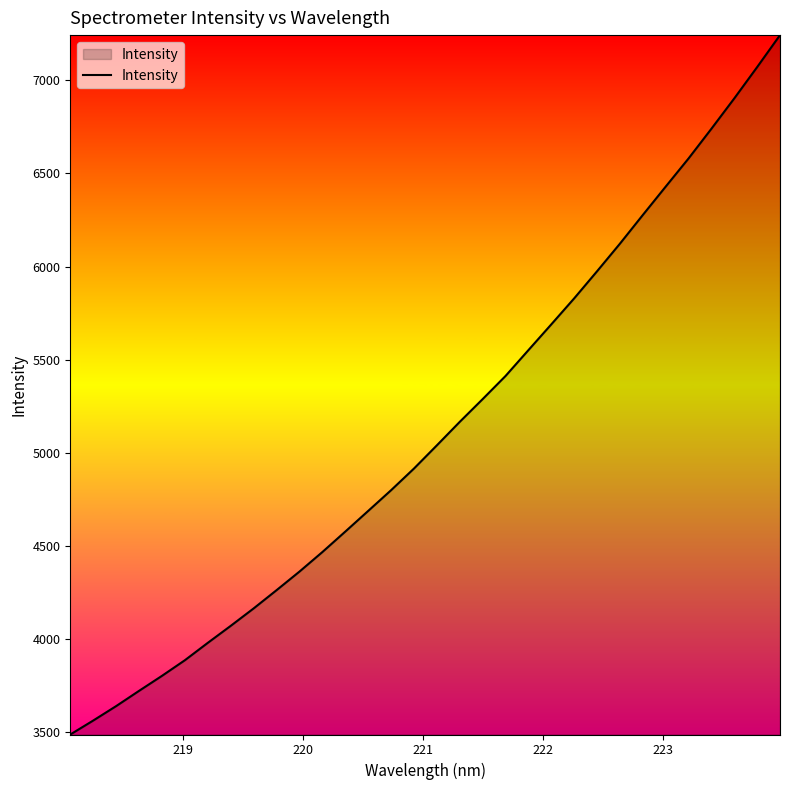

What is the smallest value displayed?

3489.0